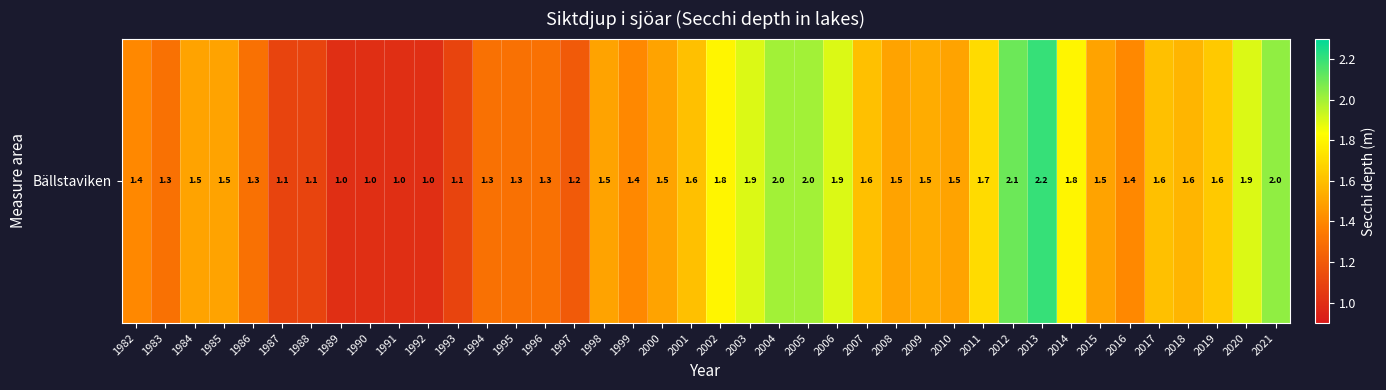

Reading left to right, list all the values displayed in this chart.

1982=1.4	1983=1.3	1984=1.5	1985=1.5	1986=1.3	1987=1.1	1988=1.1	1989=1.0	1990=1.0	1991=1.0	1992=1.0	1993=1.1	1994=1.3	1995=1.3	1996=1.3	1997=1.2	1998=1.5	1999=1.4	2000=1.5	2001=1.6	2002=1.8	2003=1.9	2004=2.0	2005=2.0	2006=1.9	2007=1.6	2008=1.5	2009=1.5	2010=1.5	2011=1.7	2012=2.1	2013=2.2	2014=1.8	2015=1.5	2016=1.4	2017=1.6	2018=1.6	2019=1.6	2020=1.9	2021=2.0